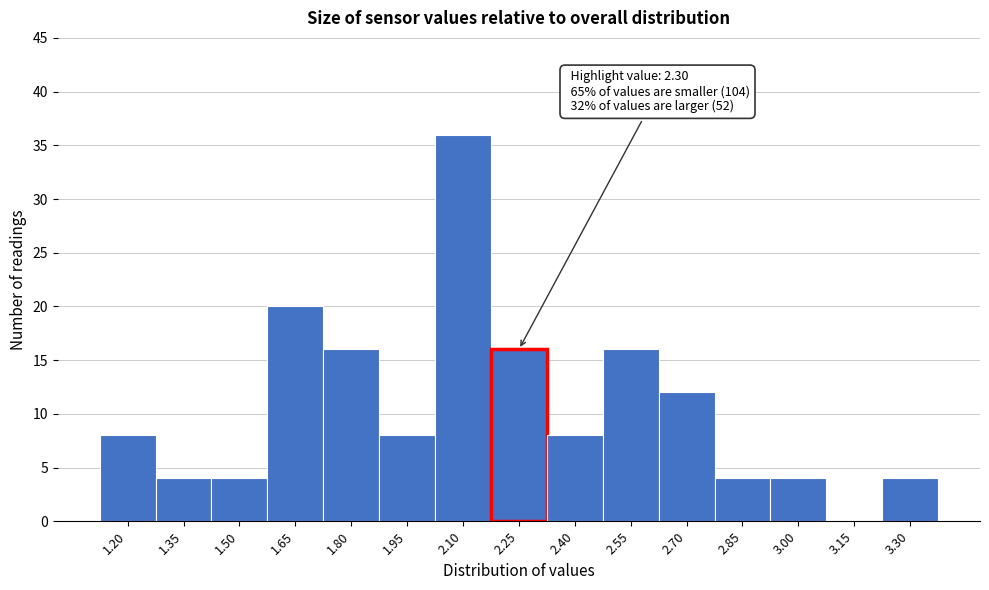

Reading right to left, what are all the values shown in this chart?

3.30=4	3.15=0	3.00=4	2.85=4	2.70=12	2.55=16	2.40=8	2.25=16	2.10=36	1.95=8	1.80=16	1.65=20	1.50=4	1.35=4	1.20=8